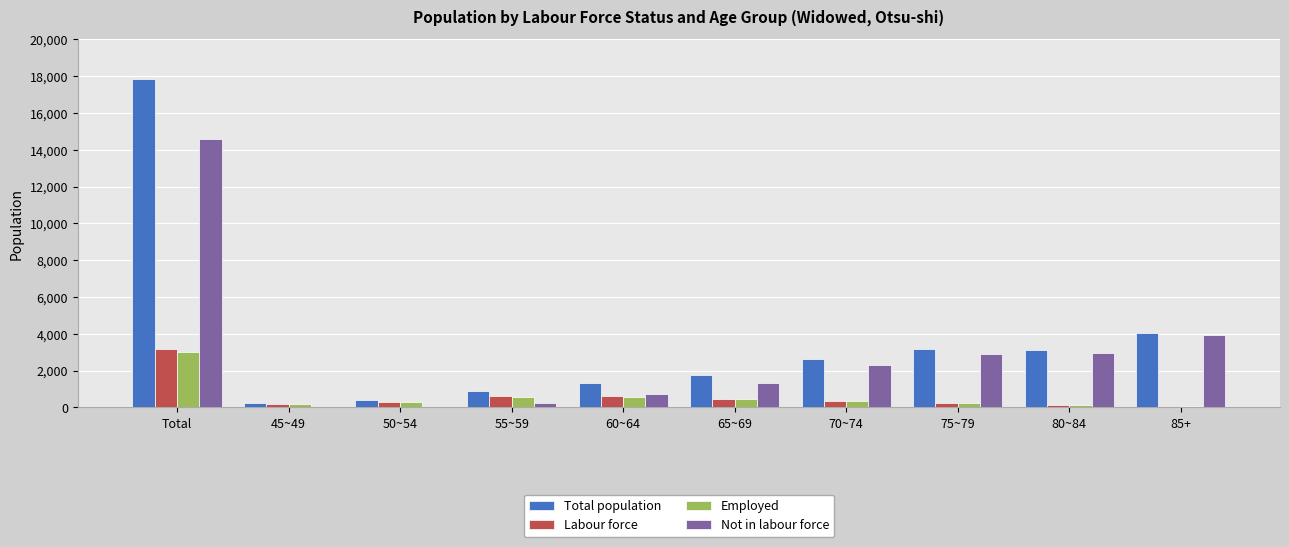

Between Total and 45~49, which series saw the biggest shift?

Total population